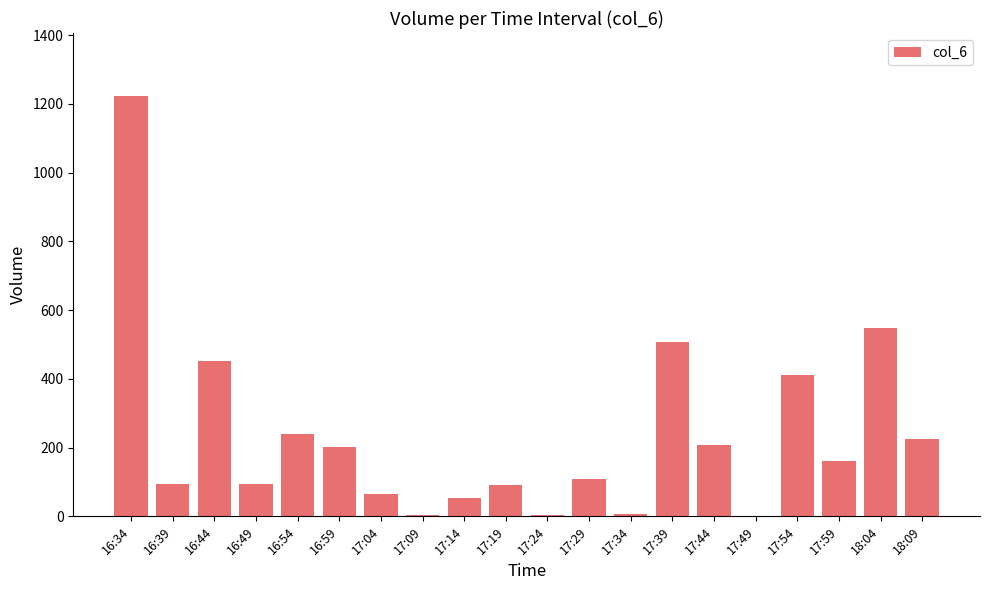

What is the ratio of the value at 17:04 to the value at 17:59?

0.4